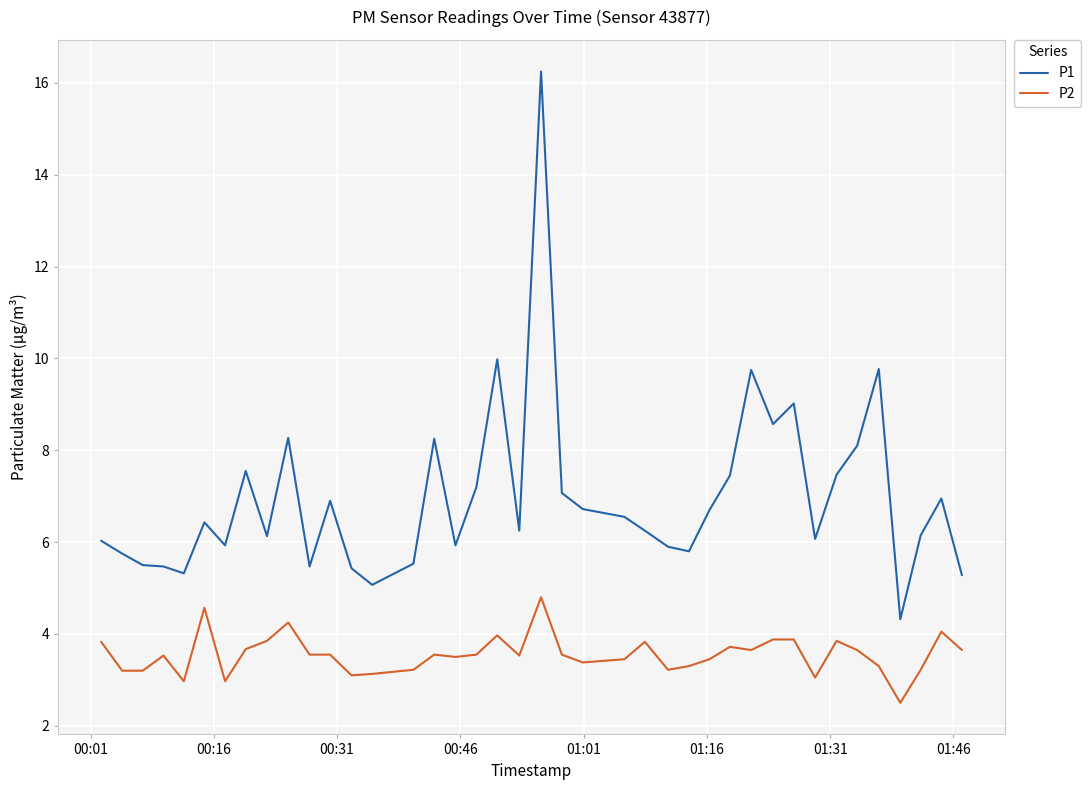

Which series has the largest total across all categories?

P1